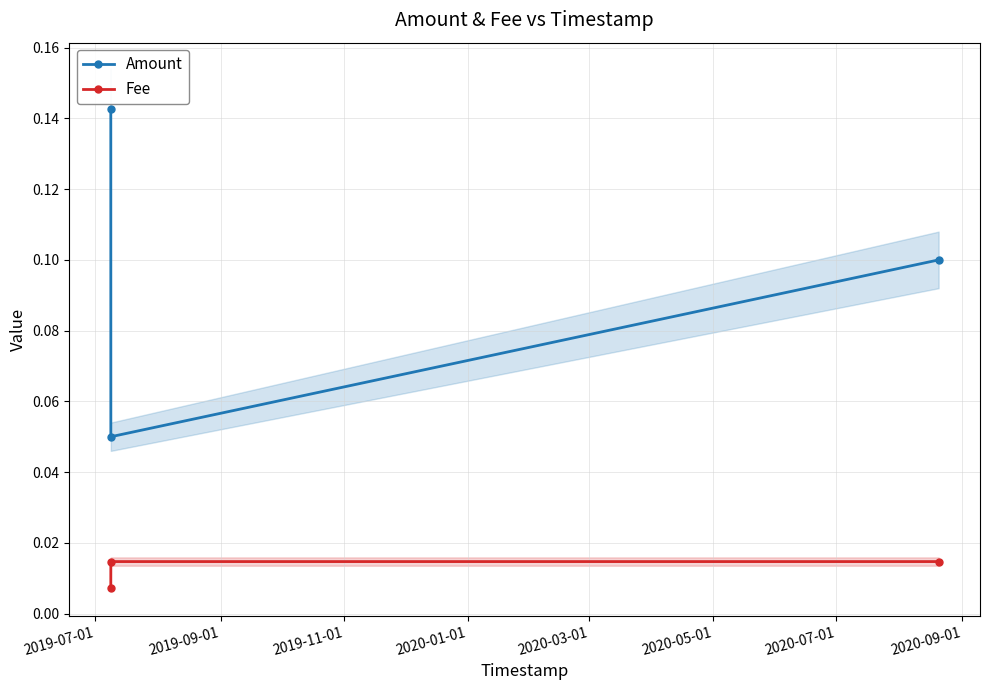

What are all the series names shown in the legend?

Amount, Fee